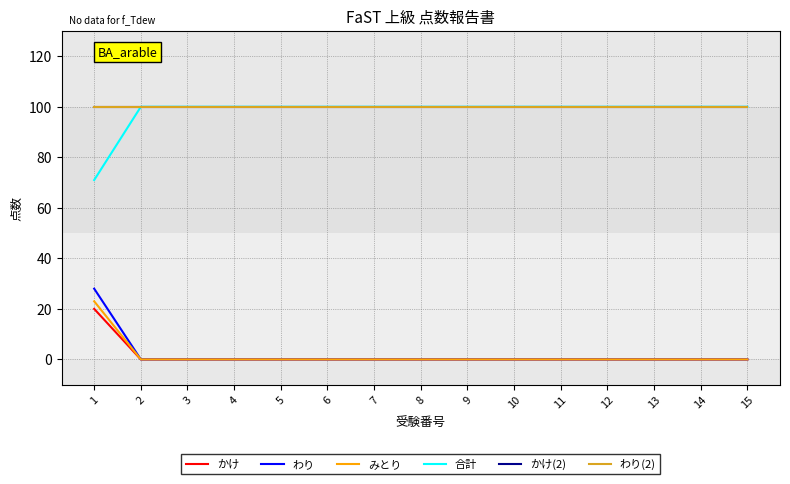

Reading left to right, list all the values displayed in this chart.

かけ: 20	0	0	0	0	0	0	0	0	0	0	0	0	0	0
わり: 28	0	0	0	0	0	0	0	0	0	0	0	0	0	0
みとり: 23	0	0	0	0	0	0	0	0	0	0	0	0	0	0
合計: 71	100	100	100	100	100	100	100	100	100	100	100	100	100	100
かけ(2): 100	100	100	100	100	100	100	100	100	100	100	100	100	100	100
わり(2): 100	100	100	100	100	100	100	100	100	100	100	100	100	100	100